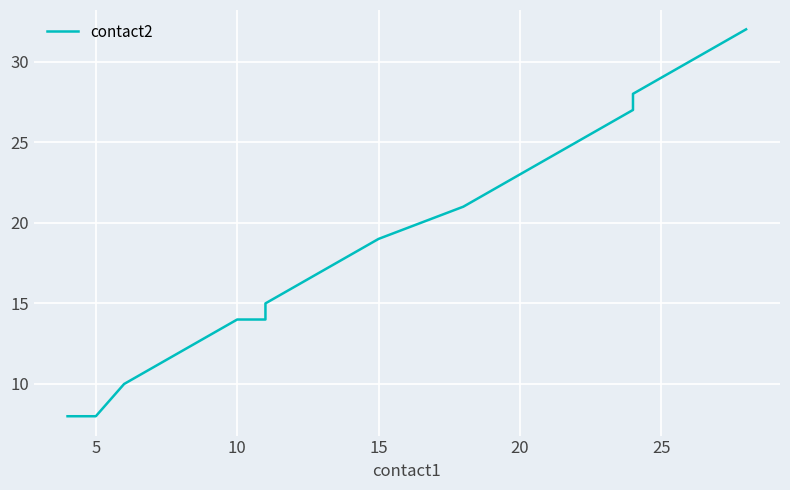

What is the maximum value shown in the chart?

32